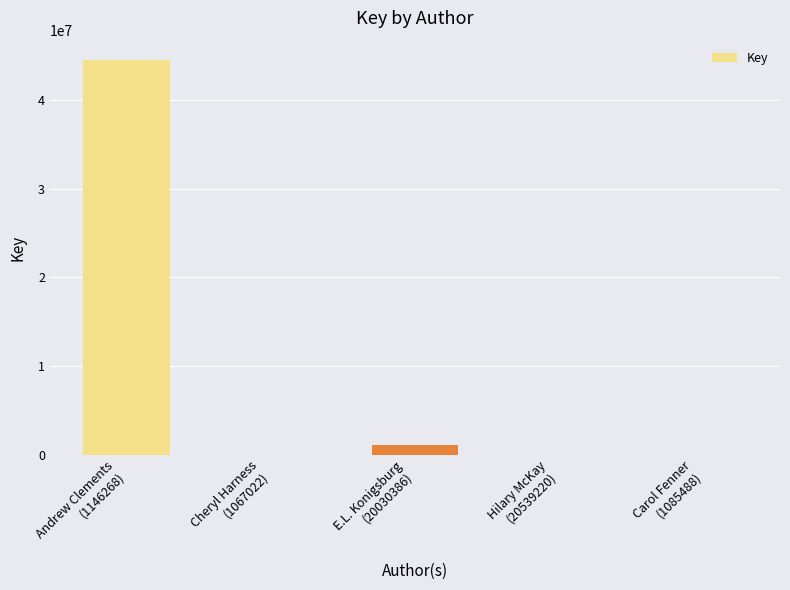

What is the sum of all values?

45570213